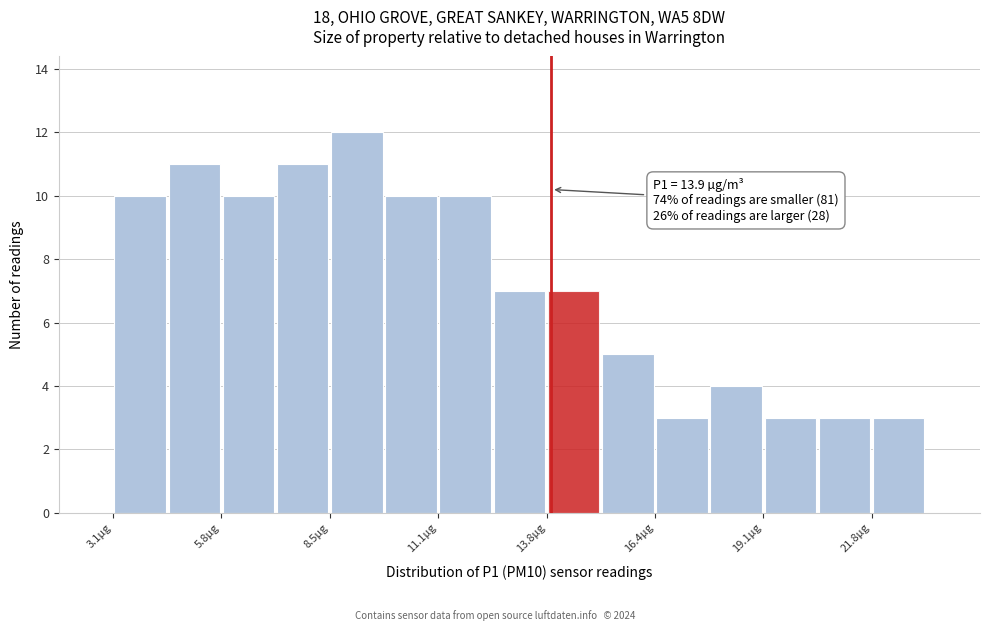

Read against the x-axis, roughly where is the centre of the tallest bar?

9.0